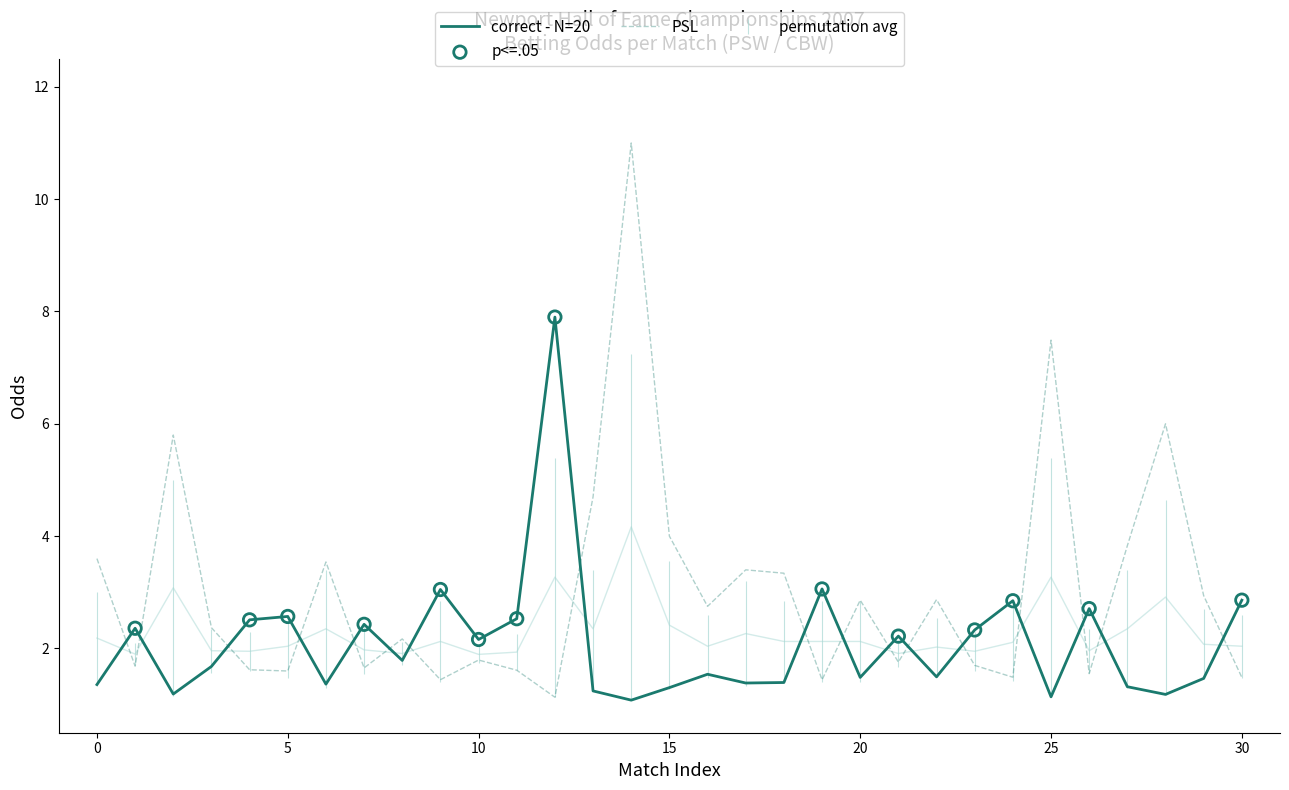

Which series contains the highest Y value?

PSL